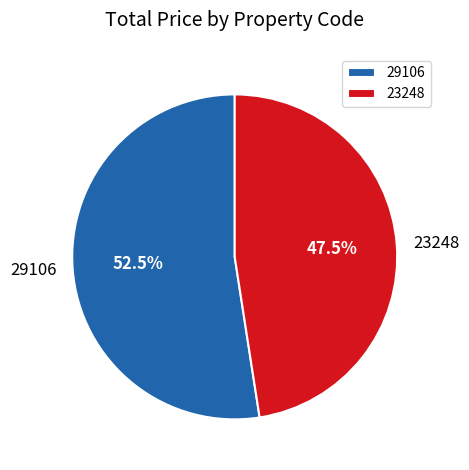

Does 23248 account for over 50% of the chart?

No